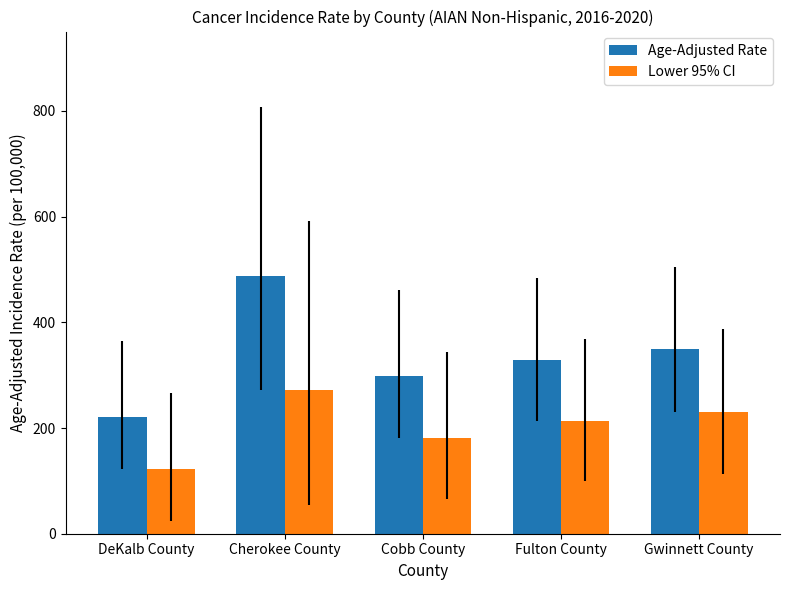

At how many categories does at least one series exceed 255?

4